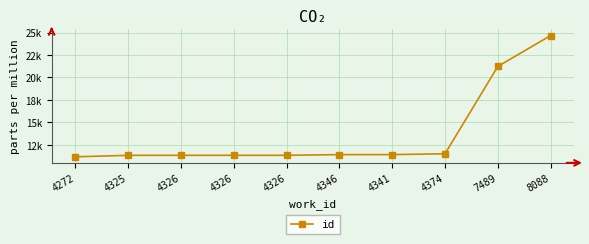

Is it true that the value at 8088 is 14269?

False